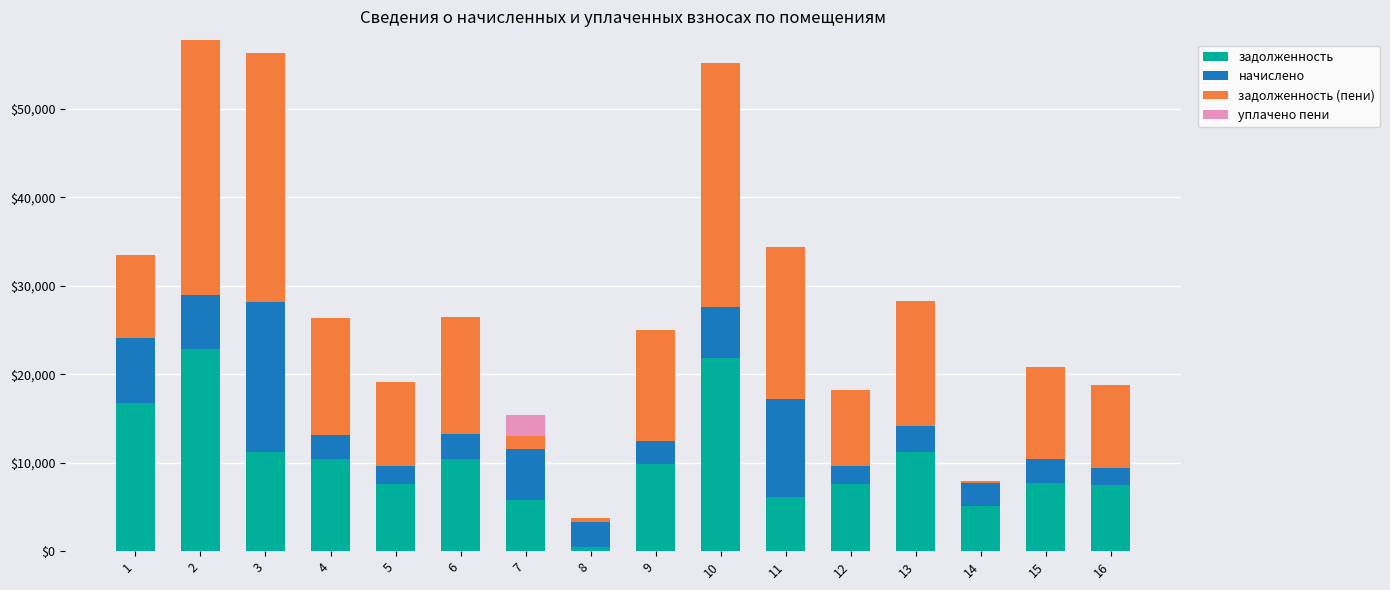

What is the highest value of the задолженность series?

22855.2